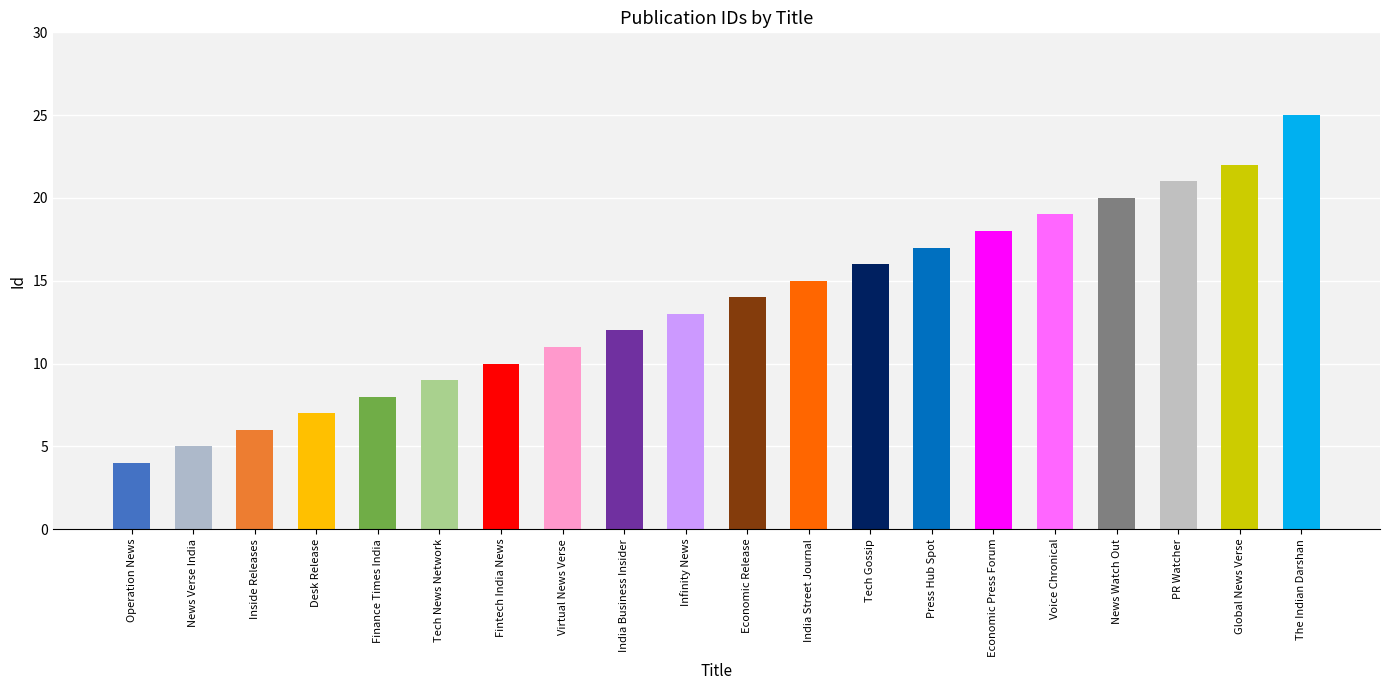

The chart shows a value of 5 at News Verse India. True or false?

True